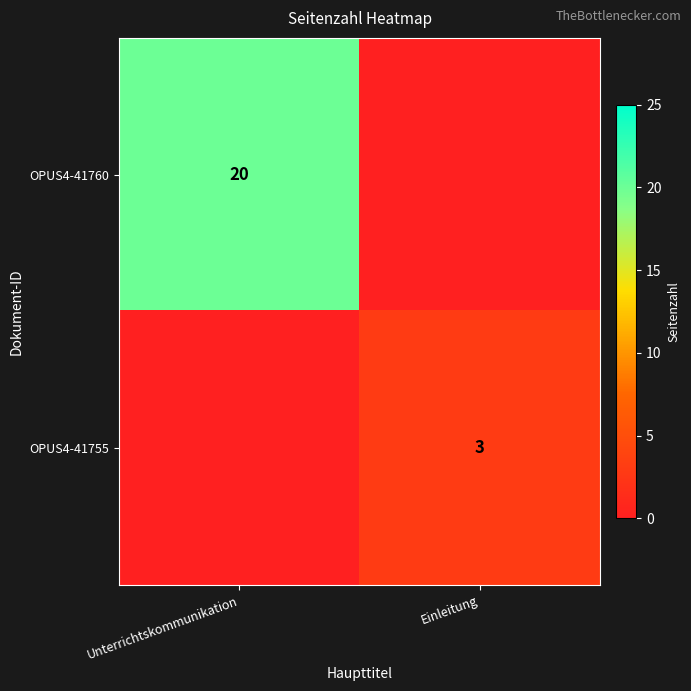

The OPUS4-41760 series shows 20 at Unterrichtskommunikation. True or false?

True